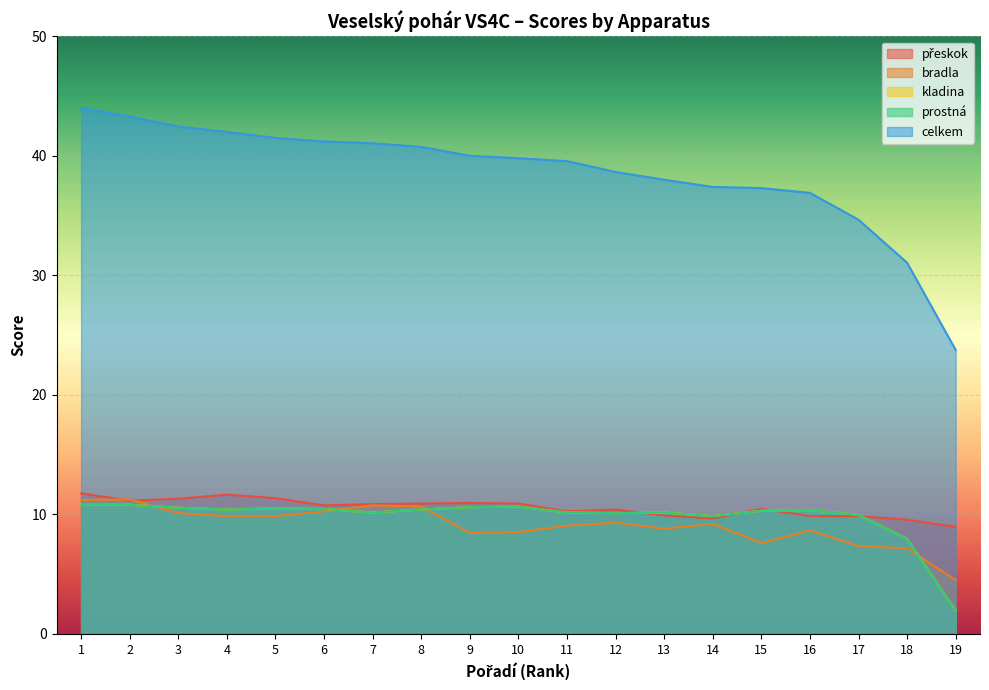

How many interior local valleys does the bradla series have?

3